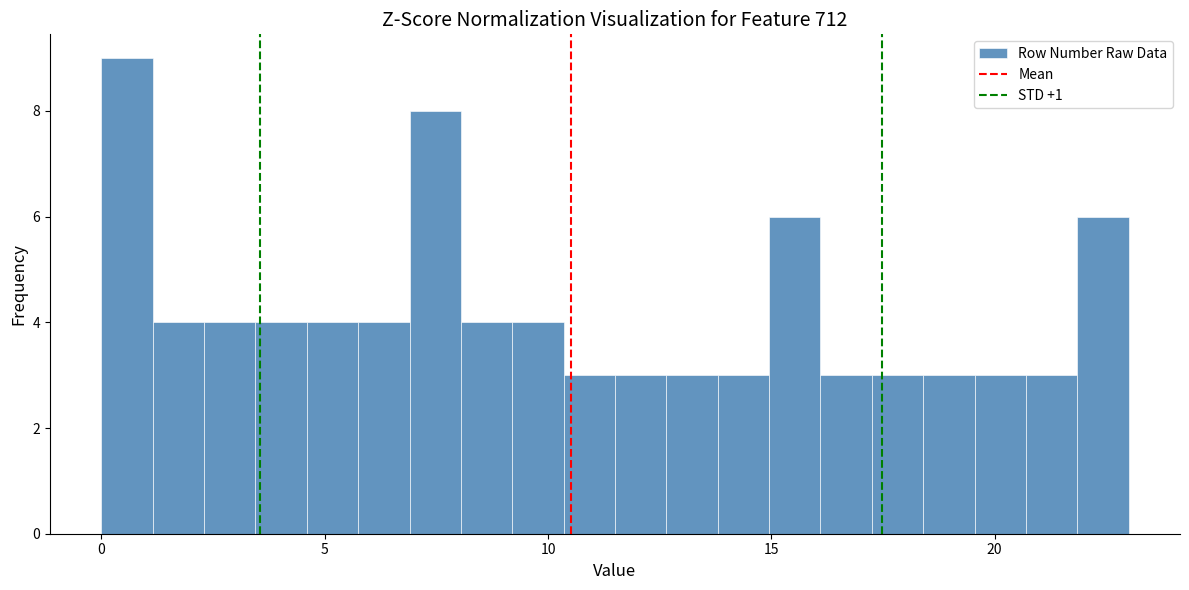

Around what value on the x-axis is the tallest bar? Give the approximate position of its centre, as read against the axis.

0.5